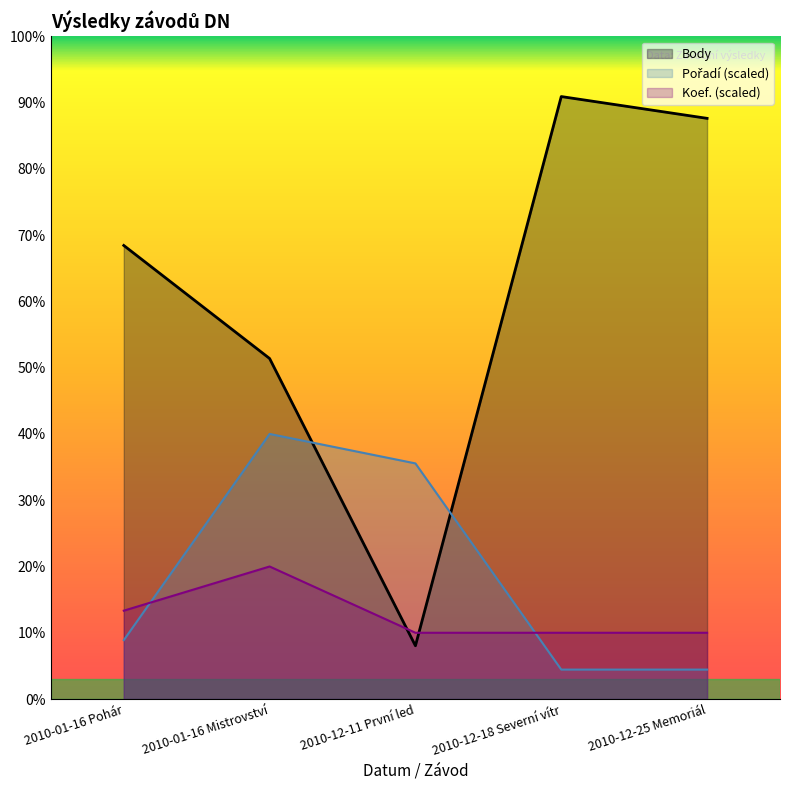

Which has a higher value, 2010-12-11 První led or 2010-12-18 Severní vítr?

2010-12-18 Severní vítr